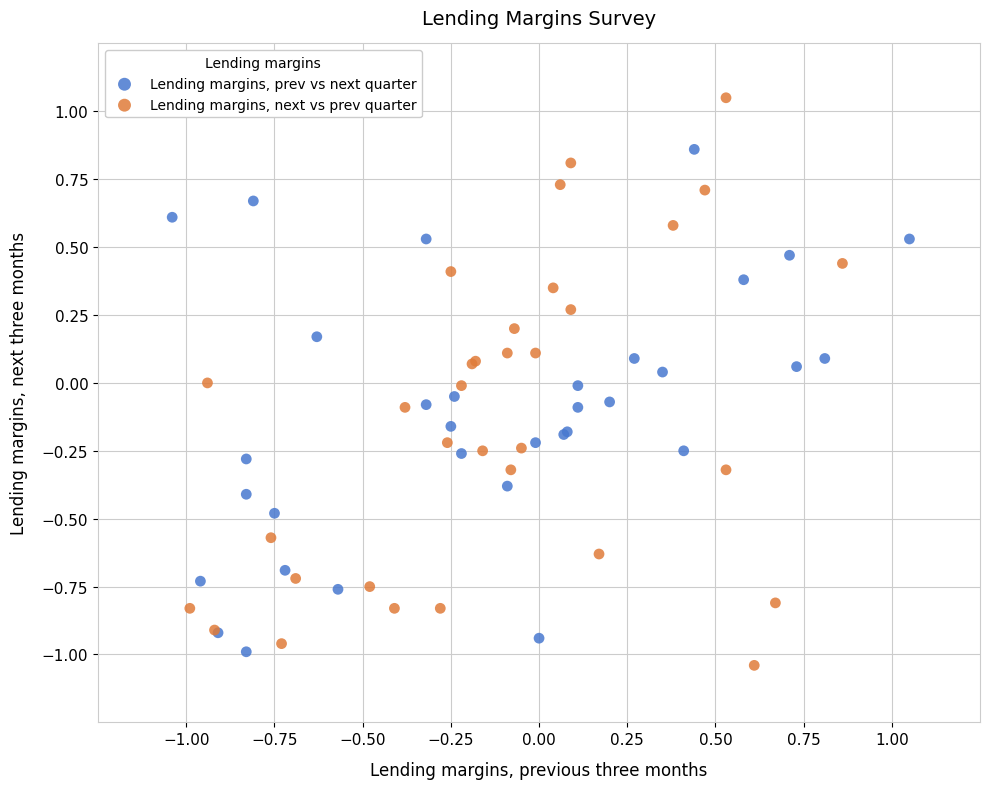

Which series contains the highest Y value?

Lending margins, next vs prev quarter